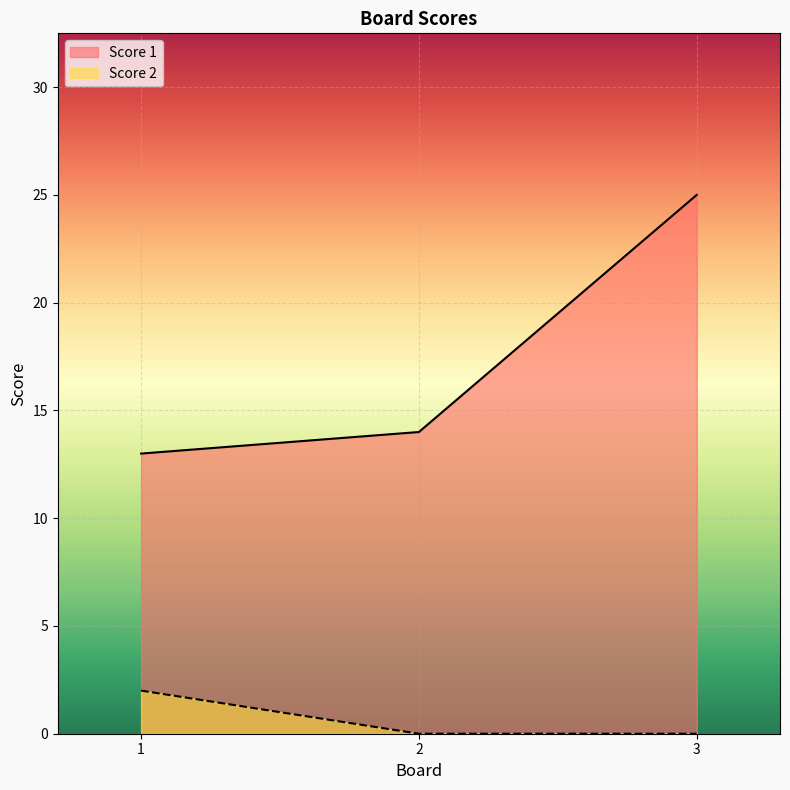

How many lines are shown in the chart?

2